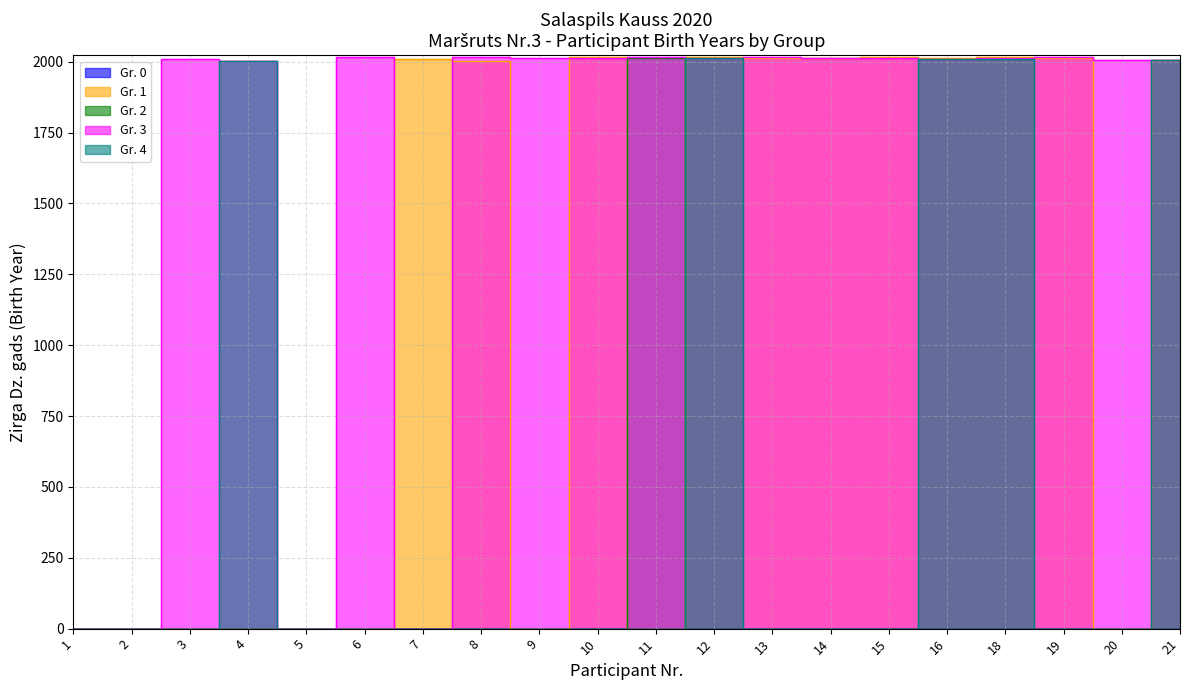

Where do Gr. 1 and Gr. 3 first cross each other?

6 and 7